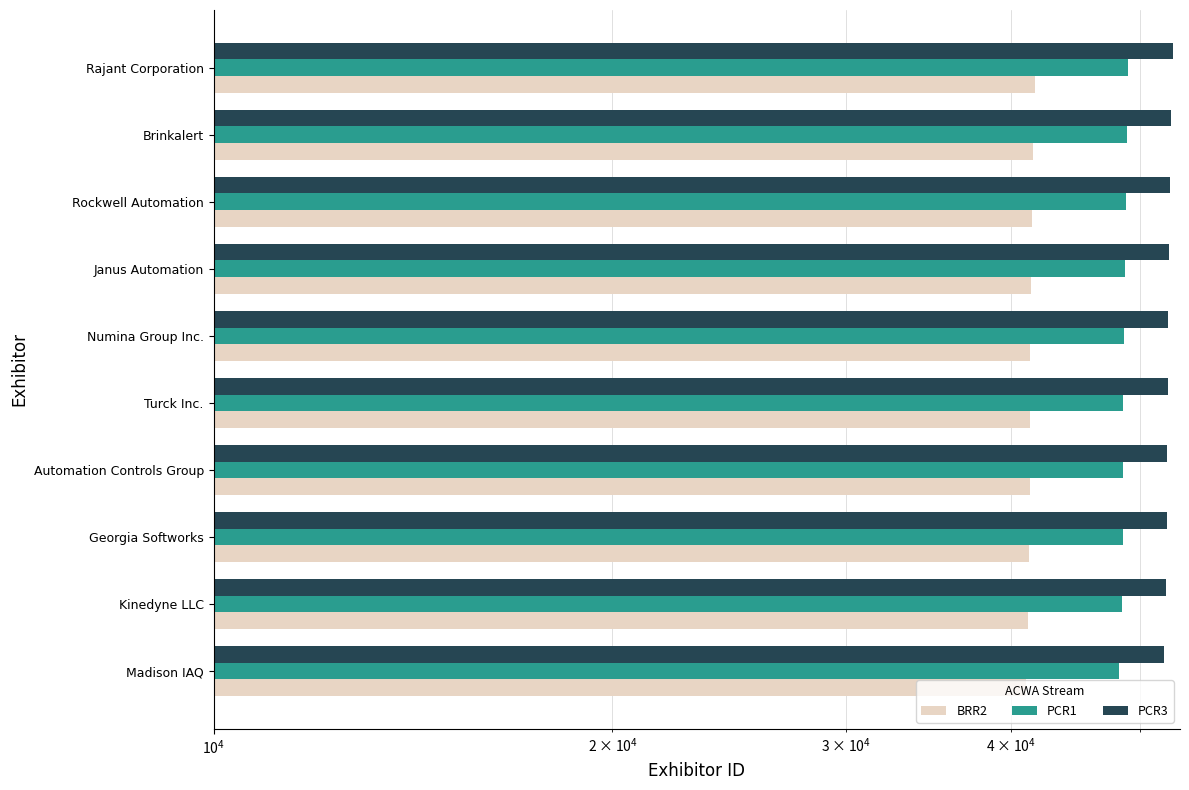

What is the lowest value of the BRR2 series?

41029.5